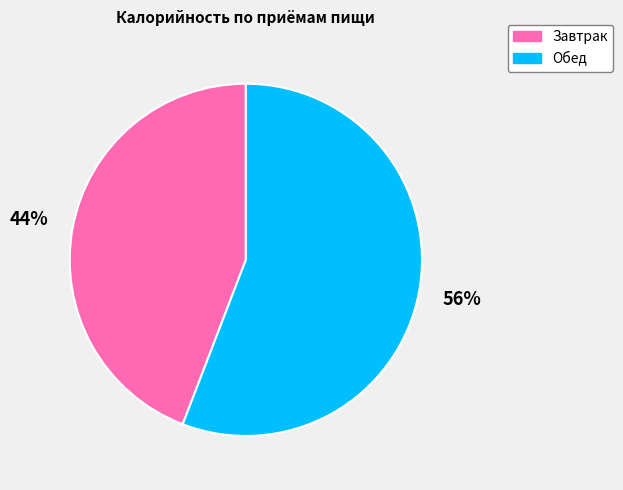

Do Обед and Завтрак together represent more than half of the pie?

Yes